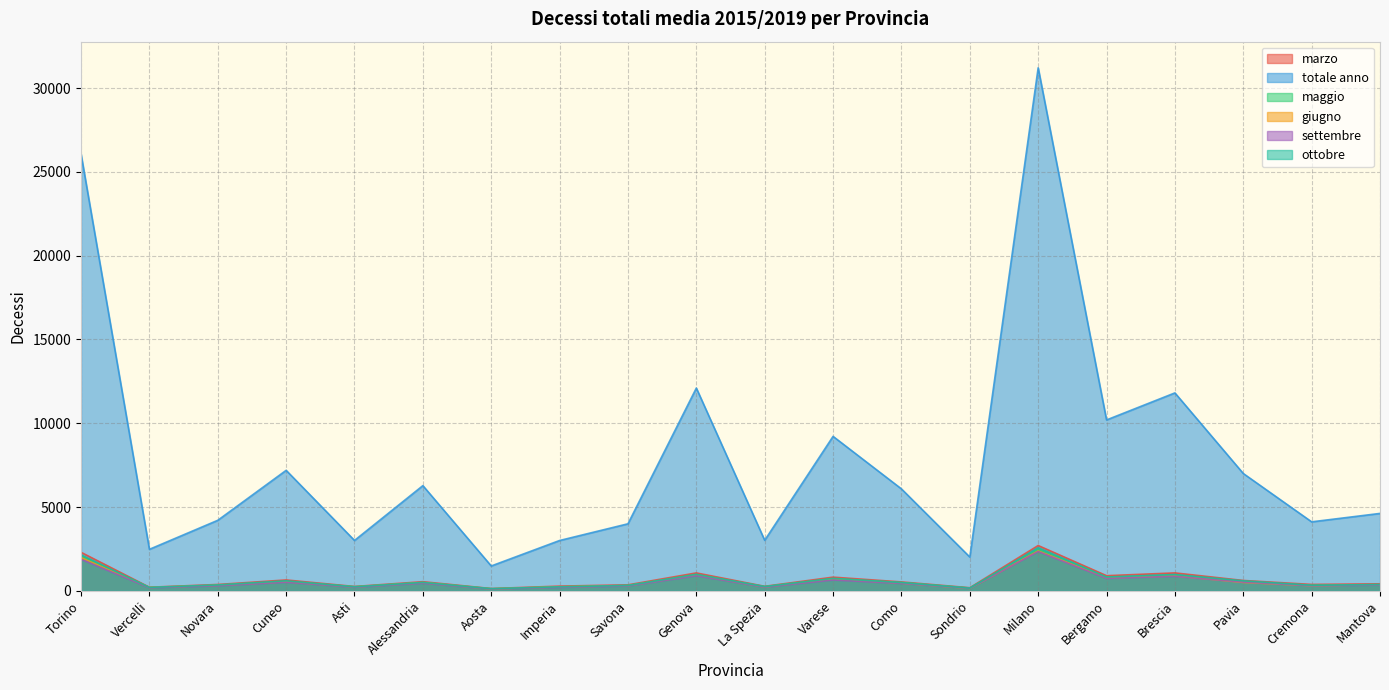

What position from the left is La Spezia?

11